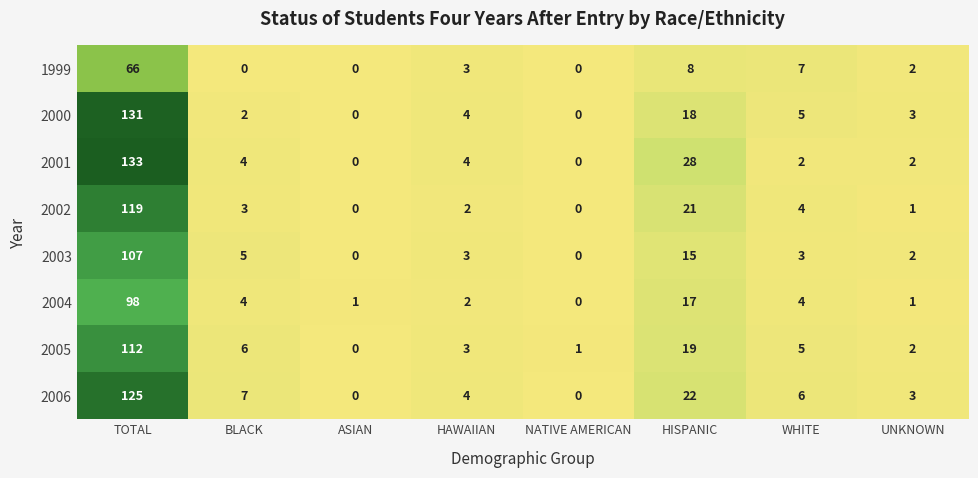

At HISPANIC, list the series in order from smallest to largest.

1999, 2003, 2004, 2000, 2005, 2002, 2006, 2001